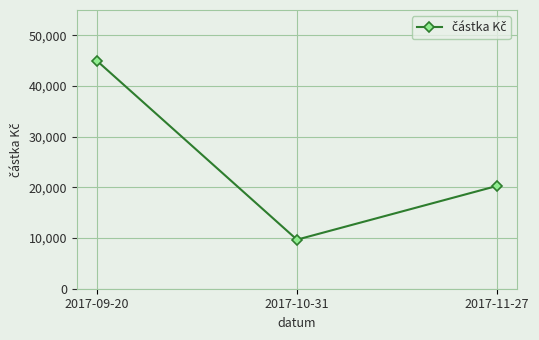

True or false: the data shows 4331 at 2017-10-31.

False